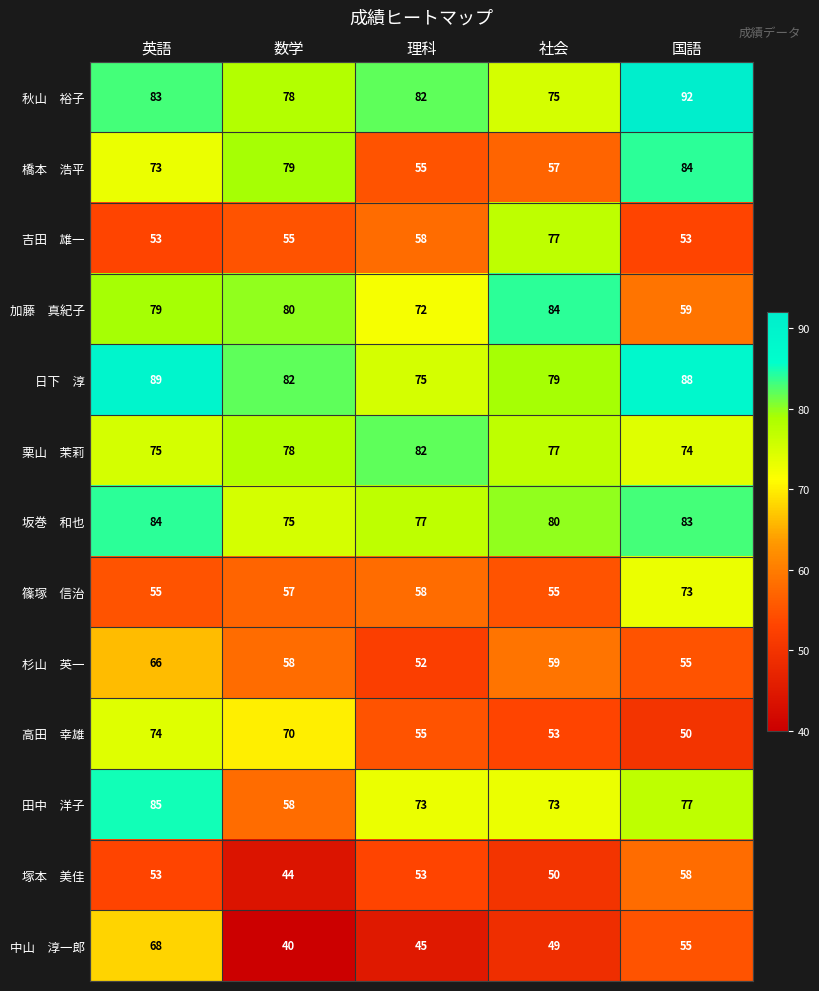

What is the spread (max minus min) of values at 数学?

42